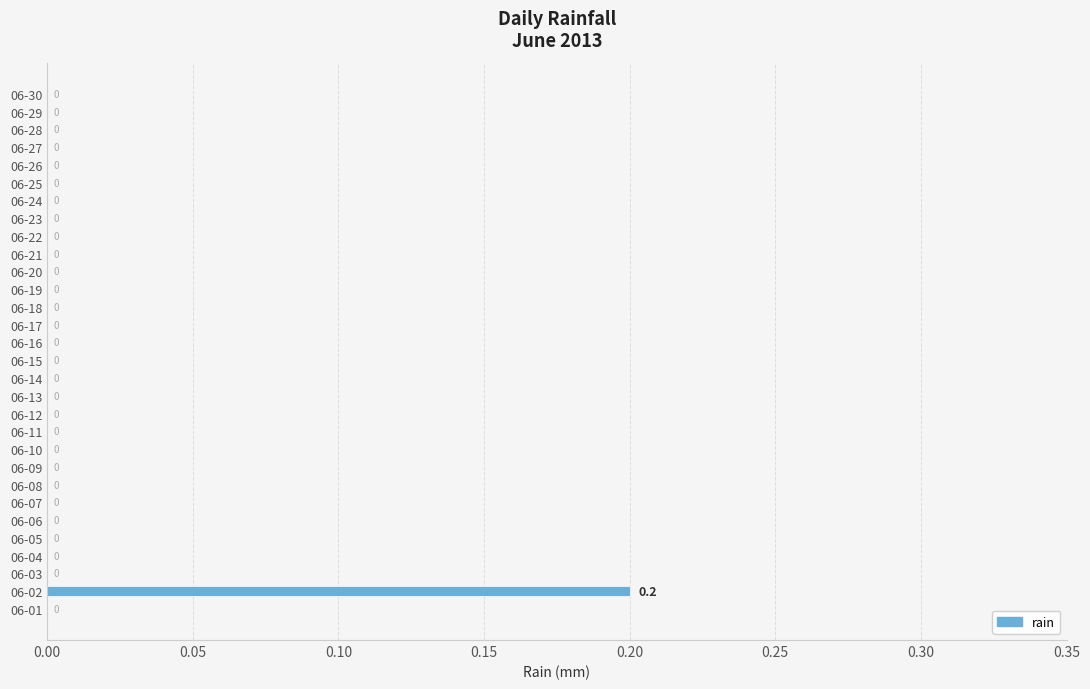

Which label corresponds to the largest value in the chart?

06-02